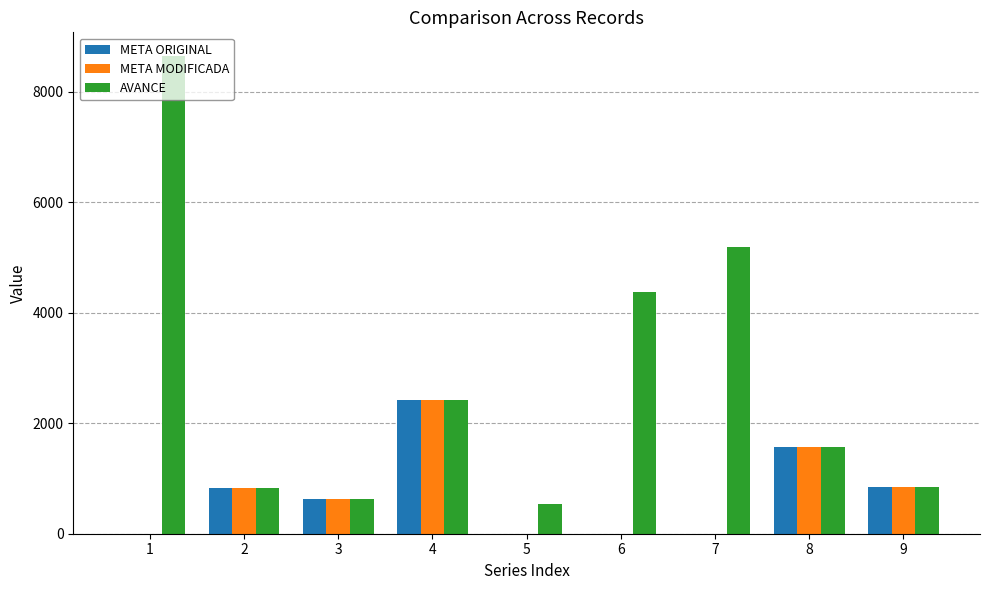

What is the sum of all META ORIGINAL values?

6294.7